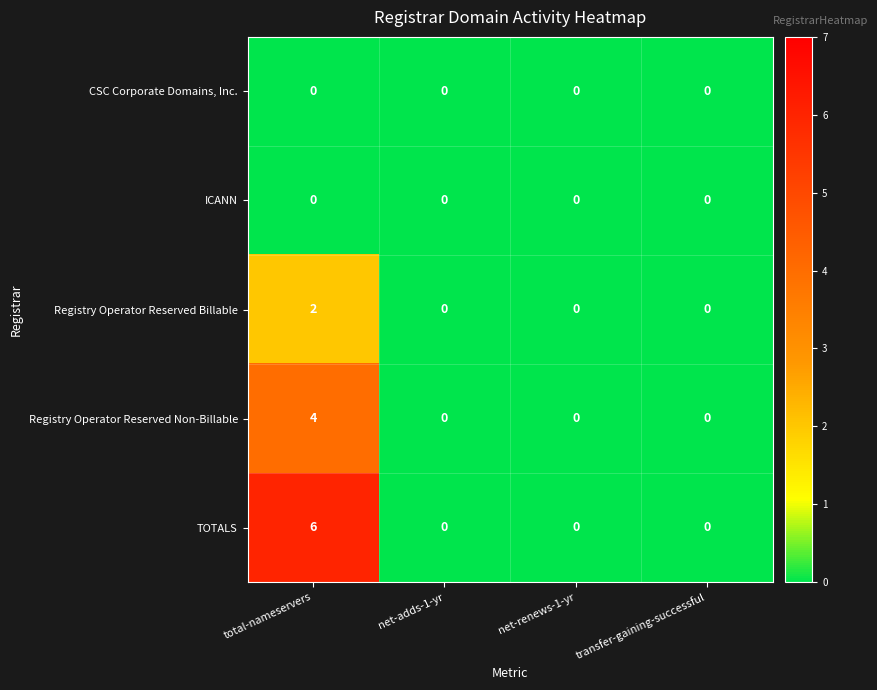

Which series has the largest total across all categories?

TOTALS